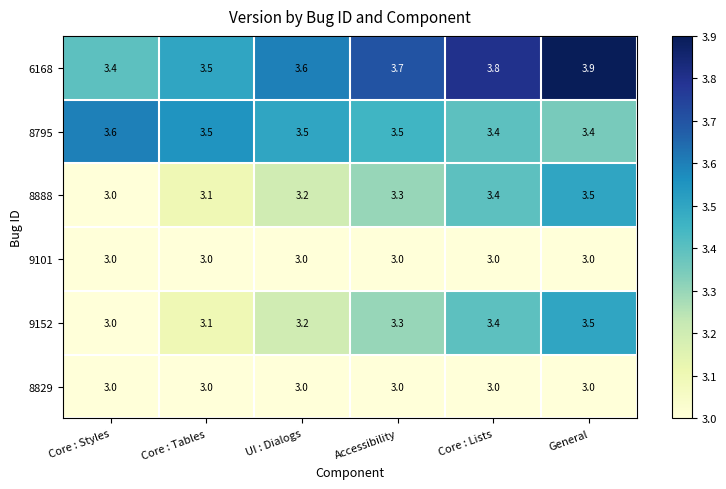

List the labels in order of 8888 value, largest first.

General, Core : Lists, Accessibility, UI : Dialogs, Core : Tables, Core : Styles